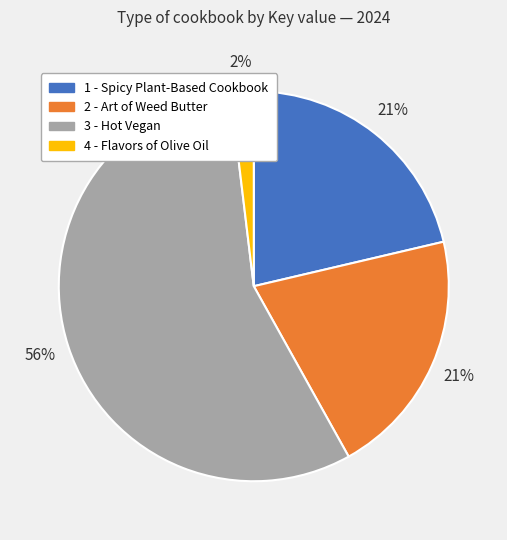

Which slice is the smallest?

4 - Flavors of Olive Oil